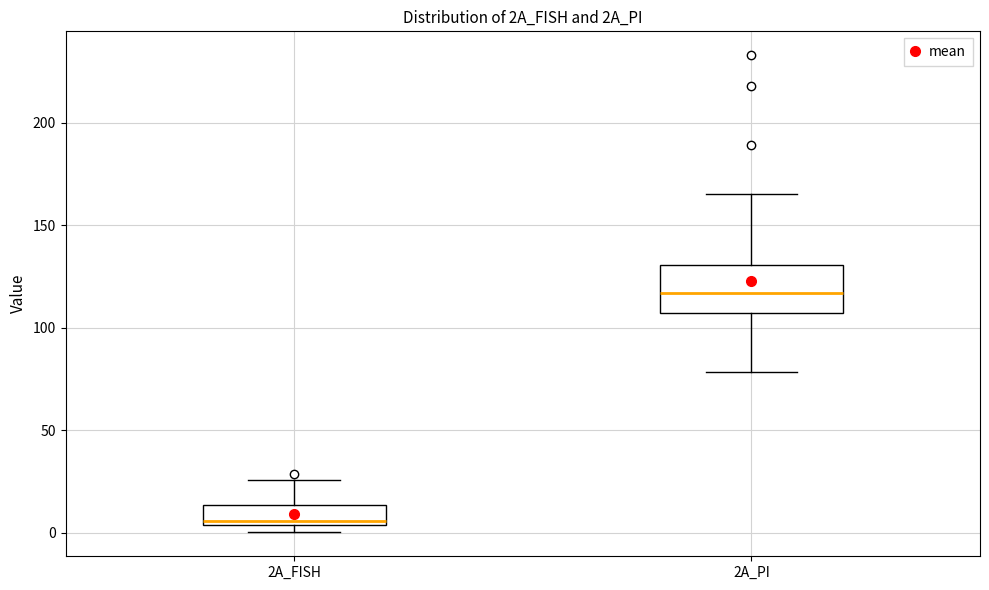

Reading left to right, transcribe this box plot: for each box, give where its median line is, the range the box spans, and where its two whiskers end, as read against the y-axis. The values are not printed on the chart, so give them approximately, as read against the axis.

2A_FISH: median 5 (just above the box's lower edge), box 5 to 15, whiskers 0 to 25
2A_PI: median 115, box 105 to 130, whiskers 80 to 165